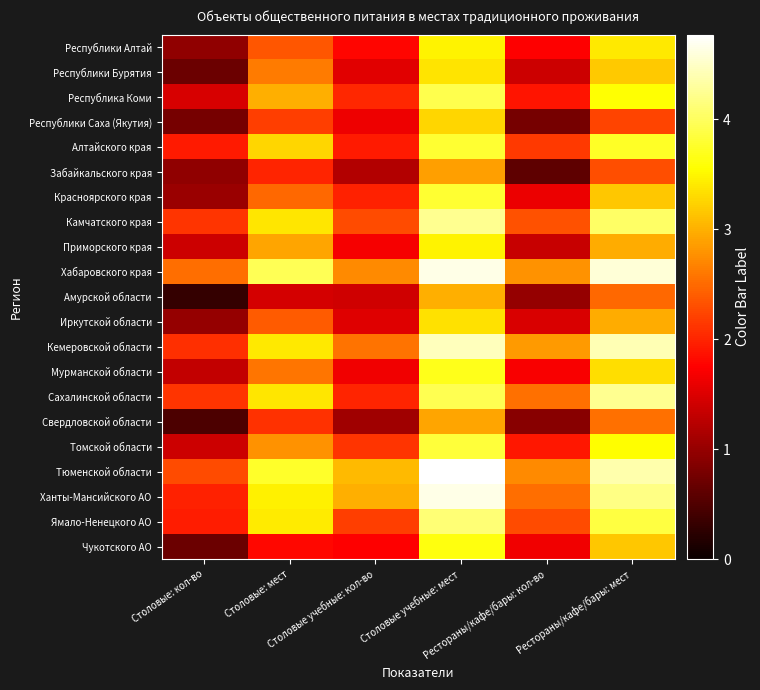

Reading left to right, transcribe all the data shown in this chart.

Республики Алтай: Столовые: кол-во=1.0	Столовые: мест=2.4	Столовые учебные: кол-во=1.8	Столовые учебные: мест=3.5	Рестораны/кафе/бары: кол-во=1.7	Рестораны/кафе/бары: мест=3.4
Республики Бурятия: Столовые: кол-во=0.7	Столовые: мест=2.6	Столовые учебные: кол-во=1.5	Столовые учебные: мест=3.4	Рестораны/кафе/бары: кол-во=1.4	Рестораны/кафе/бары: мест=3.2
Республика Коми: Столовые: кол-во=1.5	Столовые: мест=3.0	Столовые учебные: кол-во=2.0	Столовые учебные: мест=3.9	Рестораны/кафе/бары: кол-во=1.9	Рестораны/кафе/бары: мест=3.6
Республики Саха (Якутия): Столовые: кол-во=0.8	Столовые: мест=2.2	Столовые учебные: кол-во=1.6	Столовые учебные: мест=3.3	Рестораны/кафе/бары: кол-во=0.8	Рестораны/кафе/бары: мест=2.2
Алтайского края: Столовые: кол-во=1.9	Столовые: мест=3.3	Столовые учебные: кол-во=1.9	Столовые учебные: мест=3.8	Рестораны/кафе/бары: кол-во=2.2	Рестораны/кафе/бары: мест=3.7
Забайкальского края: Столовые: кол-во=1.0	Столовые: мест=2.0	Столовые учебные: кол-во=1.2	Столовые учебные: мест=2.9	Рестораны/кафе/бары: кол-во=0.6	Рестораны/кафе/бары: мест=2.3
Красноярского края: Столовые: кол-во=1.0	Столовые: мест=2.5	Столовые учебные: кол-во=2.0	Столовые учебные: мест=3.8	Рестораны/кафе/бары: кол-во=1.6	Рестораны/кафе/бары: мест=3.2
Камчатского края: Столовые: кол-во=2.1	Столовые: мест=3.4	Столовые учебные: кол-во=2.3	Столовые учебные: мест=4.2	Рестораны/кафе/бары: кол-во=2.3	Рестораны/кафе/бары: мест=4.0
Приморского края: Столовые: кол-во=1.4	Столовые: мест=2.9	Столовые учебные: кол-во=1.7	Столовые учебные: мест=3.5	Рестораны/кафе/бары: кол-во=1.3	Рестораны/кафе/бары: мест=3.0
Хабаровского края: Столовые: кол-во=2.5	Столовые: мест=4.0	Столовые учебные: кол-во=2.7	Столовые учебные: мест=4.7	Рестораны/кафе/бары: кол-во=2.8	Рестораны/кафе/бары: мест=4.6
Амурской области: Столовые: кол-во=0.3	Столовые: мест=1.4	Столовые учебные: кол-во=1.4	Столовые учебные: мест=3.0	Рестораны/кафе/бары: кол-во=1.0	Рестораны/кафе/бары: мест=2.5
Иркутской области: Столовые: кол-во=1.0	Столовые: мест=2.4	Столовые учебные: кол-во=1.5	Столовые учебные: мест=3.3	Рестораны/кафе/бары: кол-во=1.5	Рестораны/кафе/бары: мест=3.0
Кемеровской области: Столовые: кол-во=2.1	Столовые: мест=3.4	Столовые учебные: кол-во=2.6	Столовые учебные: мест=4.4	Рестораны/кафе/бары: кол-во=2.8	Рестораны/кафе/бары: мест=4.4
Мурманской области: Столовые: кол-во=1.3	Столовые: мест=2.6	Столовые учебные: кол-во=1.7	Столовые учебные: мест=3.7	Рестораны/кафе/бары: кол-во=1.7	Рестораны/кафе/бары: мест=3.3
Сахалинской области: Столовые: кол-во=2.1	Столовые: мест=3.4	Столовые учебные: кол-во=2.0	Столовые учебные: мест=3.9	Рестораны/кафе/бары: кол-во=2.6	Рестораны/кафе/бары: мест=4.2
Свердловской области: Столовые: кол-во=0.5	Столовые: мест=2.1	Столовые учебные: кол-во=1.1	Столовые учебные: мест=2.9	Рестораны/кафе/бары: кол-во=0.9	Рестораны/кафе/бары: мест=2.5
Томской области: Столовые: кол-во=1.4	Столовые: мест=2.8	Столовые учебные: кол-во=2.1	Столовые учебные: мест=3.8	Рестораны/кафе/бары: кол-во=1.9	Рестораны/кафе/бары: мест=3.5
Тюменской области: Столовые: кол-во=2.3	Столовые: мест=3.7	Столовые учебные: кол-во=3.1	Столовые учебные: мест=4.8	Рестораны/кафе/бары: кол-во=2.7	Рестораны/кафе/бары: мест=4.4
Ханты-Мансийского АО: Столовые: кол-во=2.0	Столовые: мест=3.5	Столовые учебные: кол-во=3.0	Столовые учебные: мест=4.7	Рестораны/кафе/бары: кол-во=2.5	Рестораны/кафе/бары: мест=4.2
Ямало-Ненецкого АО: Столовые: кол-во=1.9	Столовые: мест=3.4	Столовые учебные: кол-во=2.2	Столовые учебные: мест=4.1	Рестораны/кафе/бары: кол-во=2.3	Рестораны/кафе/бары: мест=3.9
Чукотского АО: Столовые: кол-во=0.7	Столовые: мест=1.8	Столовые учебные: кол-во=1.7	Столовые учебные: мест=3.6	Рестораны/кафе/бары: кол-во=1.6	Рестораны/кафе/бары: мест=3.2